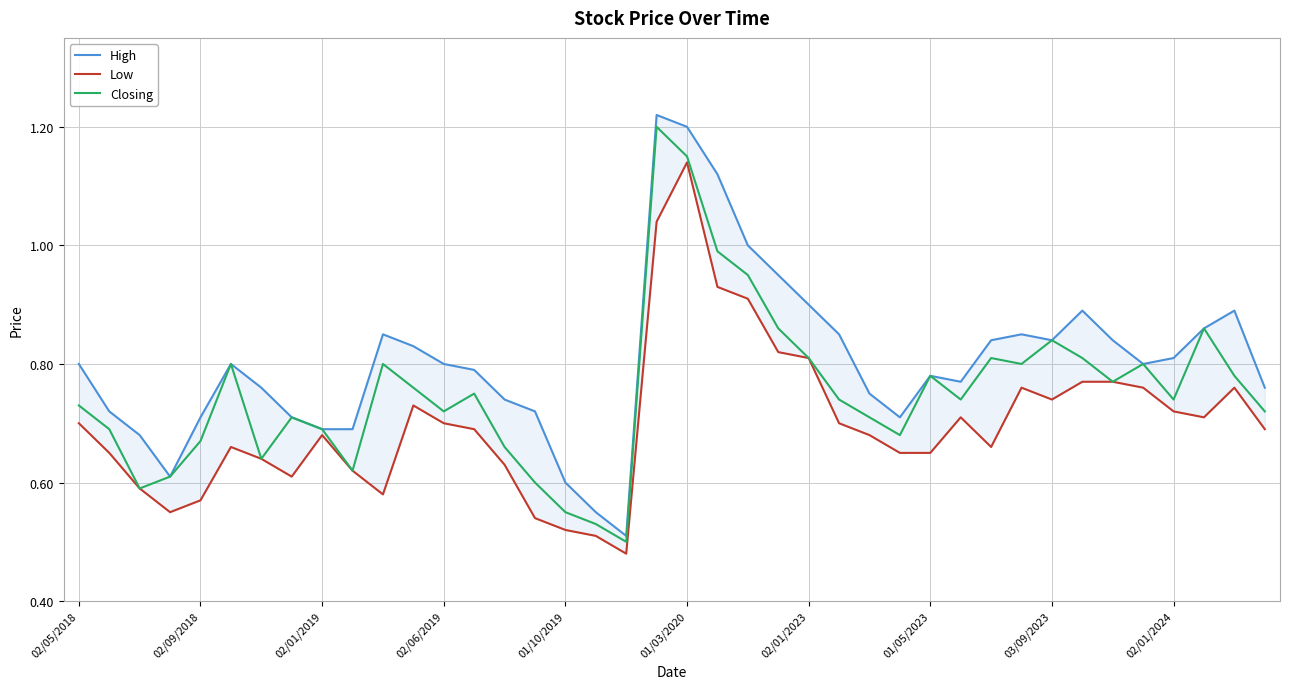

In High, how many points are higher than both neighbors (excluding endpoints)?

7